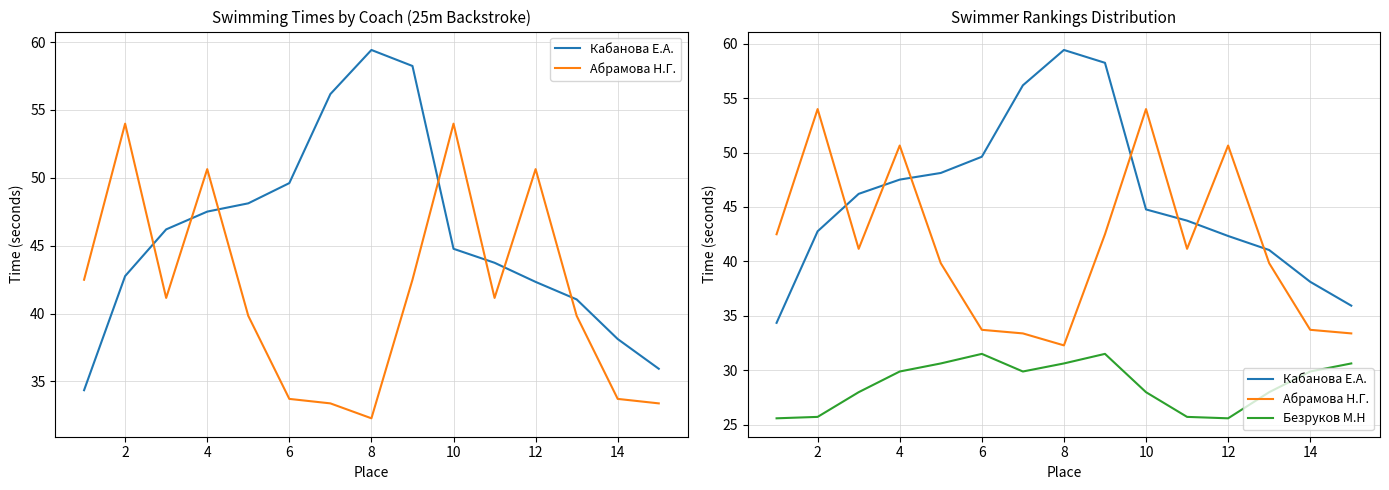

Is the value of Кабанова Е.А. at 12 greater than the value of Безруков М.Н at 10?

Yes